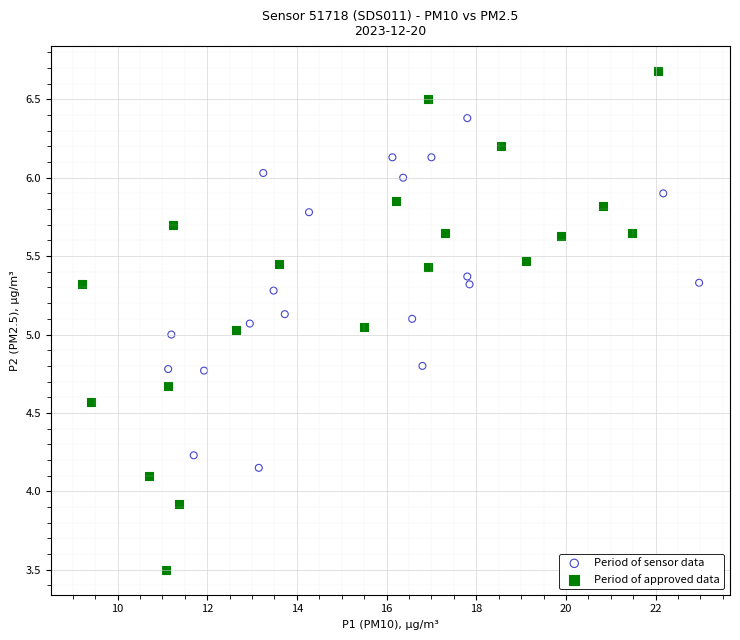

Which series reaches the minimum Y coordinate?

Period of approved data